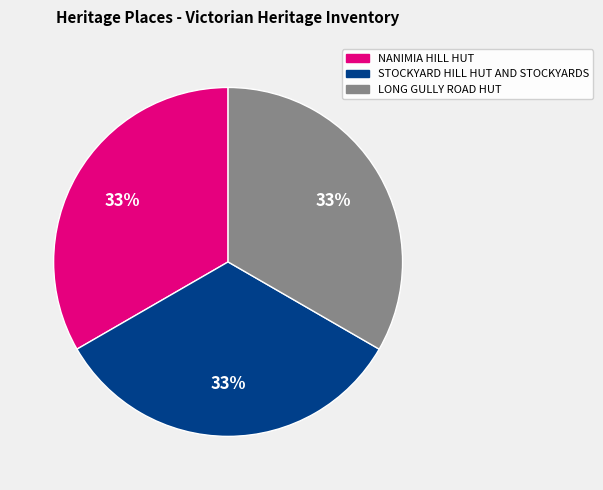

Count the number of slices in the pie.

3